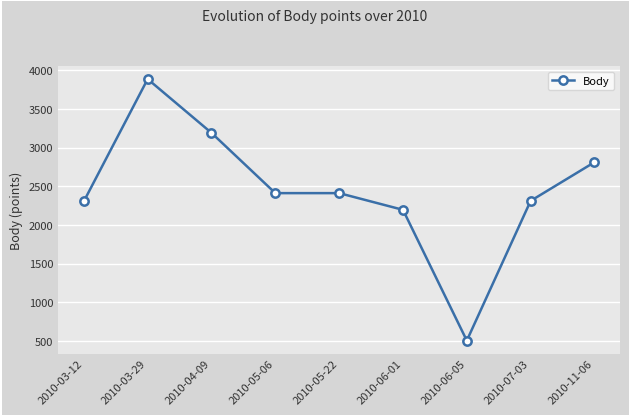

How many series are shown in this chart?

1